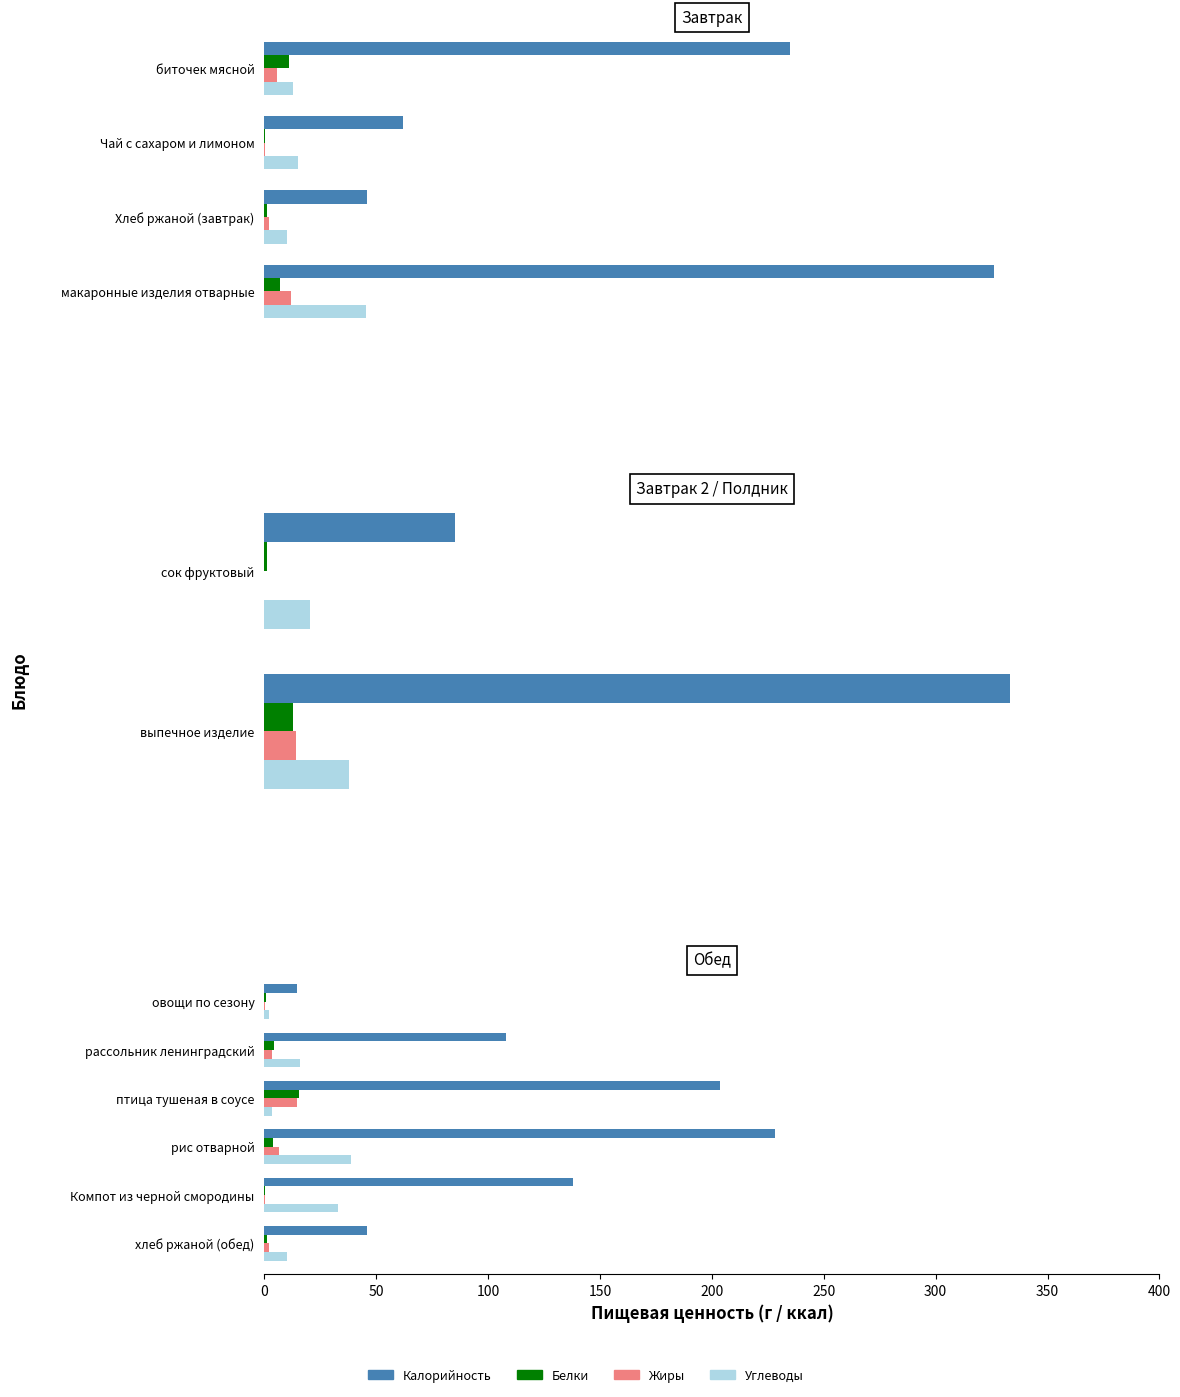

What is the difference between the highest and lowest values at хлеб ржаной (обед)?

44.7